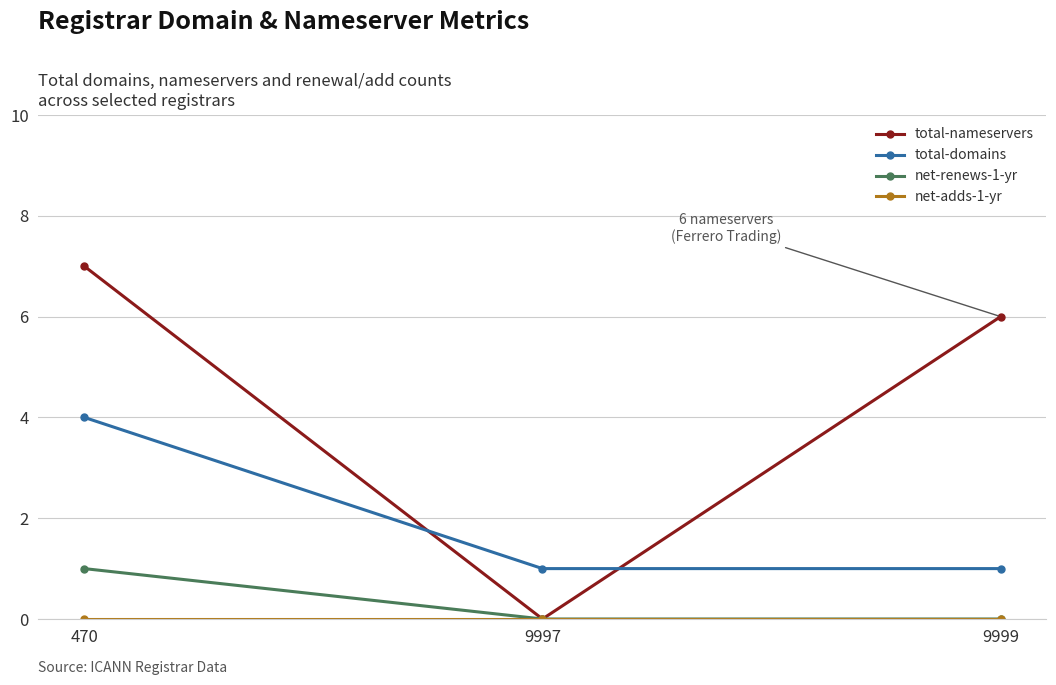

Is it true that net-renews-1-yr equals 0 at 470?

False